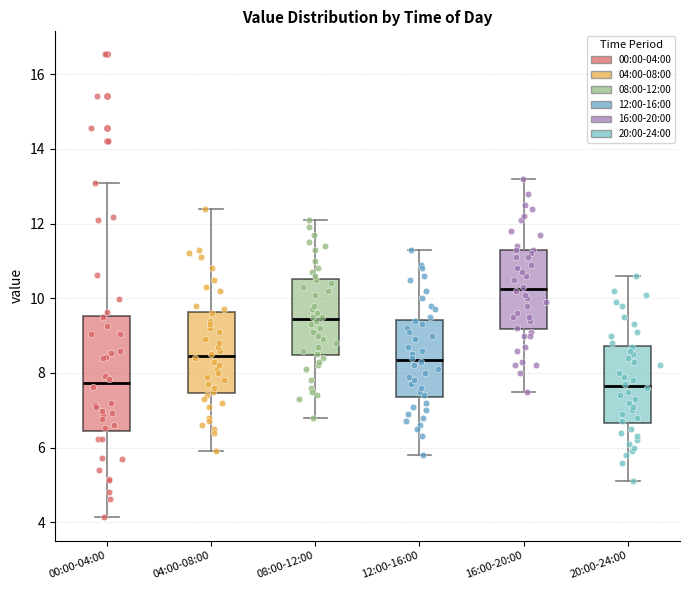

Which box is the tallest, from its lower edge to its upper edge?

00:00-04:00